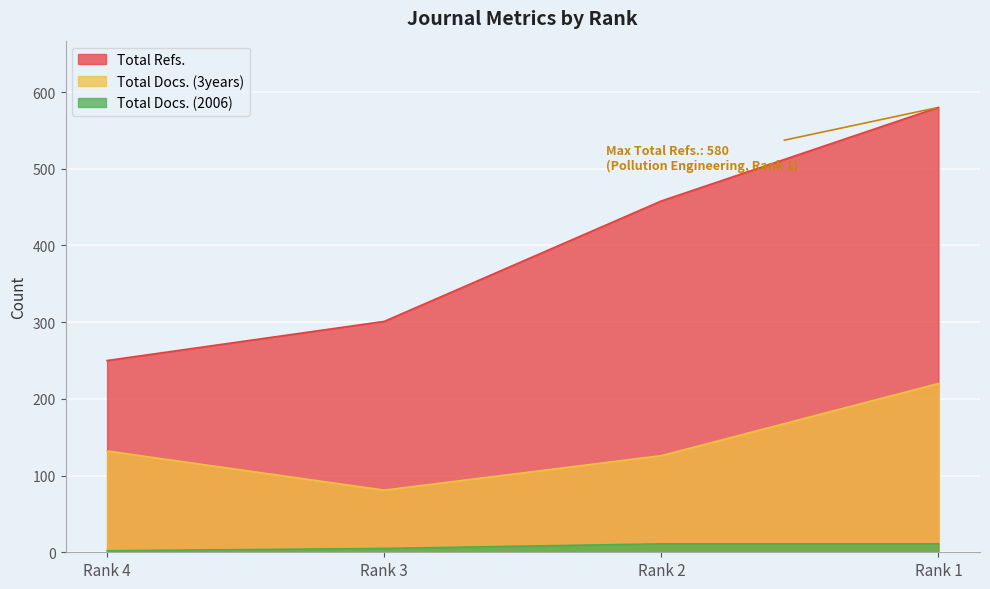

Is the value of Total Docs. (2006) at Rank 4 greater than the value of Total Refs. at Rank 2?

No